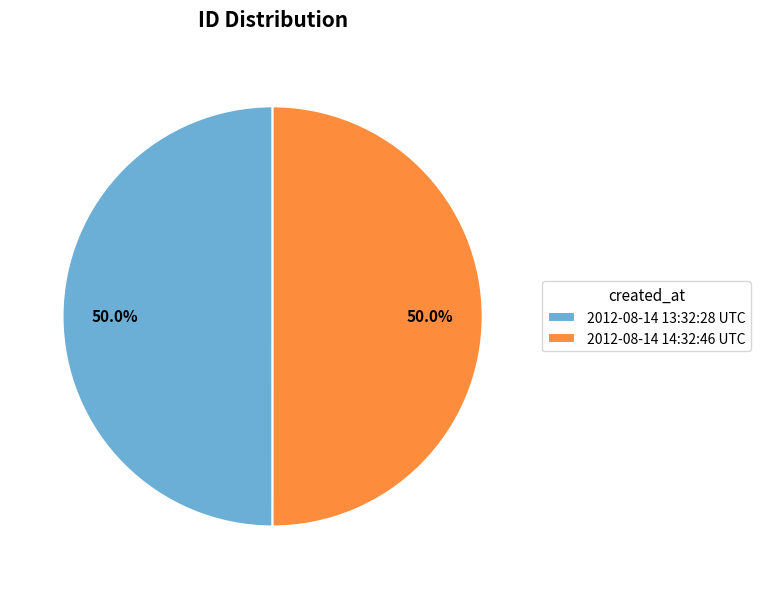

Is it true that 2012-08-14 13:32:28 UTC is 50% of the pie?

True